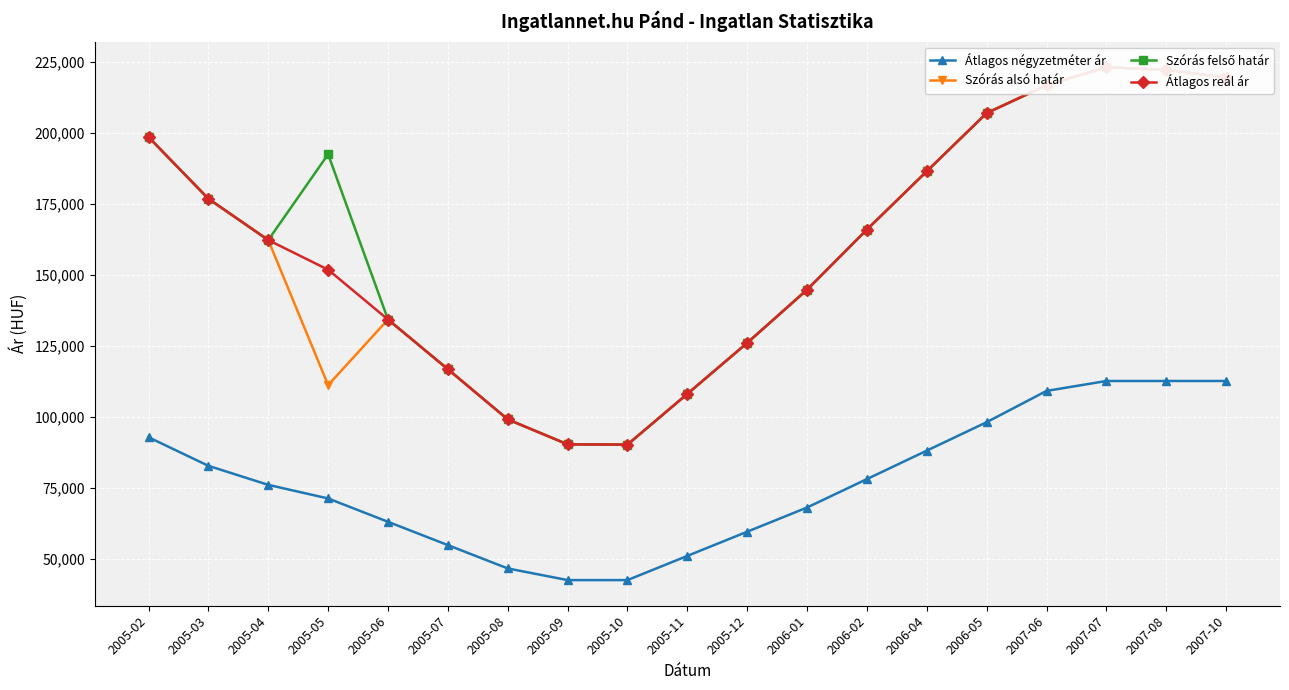

Reading right to left, extract all data points from this chart.

Átlagos négyzetméter ár: 2007-10=112631	2007-08=112631	2007-07=112631	2007-06=109135	2006-05=98117	2006-04=88098	2006-02=78080	2006-01=68061	2005-12=59541	2005-11=51020	2005-10=42500	2005-09=42500	2005-08=46607	2005-07=54821	2005-06=63036	2005-05=71250	2005-04=76042	2005-03=82750	2005-02=92813
Szórás alsó határ: 2007-10=219523	2007-08=222212	2007-07=223147	2007-06=216782	2006-05=206989	2006-04=186496	2006-02=165978	2006-01=144780	2005-12=126043	2005-11=108080	2005-10=90219	2005-09=90313	2005-08=99109	2005-07=116778	2005-06=134278	2005-05=111170	2005-04=162265	2005-03=176826	2005-02=198537
Szórás felső határ: 2007-10=219523	2007-08=222212	2007-07=223147	2007-06=216782	2006-05=206989	2006-04=186496	2006-02=165978	2006-01=144780	2005-12=126043	2005-11=108080	2005-10=90219	2005-09=90313	2005-08=99109	2005-07=116778	2005-06=134278	2005-05=192486	2005-04=162265	2005-03=176826	2005-02=198537
Átlagos reál ár: 2007-10=219523	2007-08=222212	2007-07=223147	2007-06=216782	2006-05=206989	2006-04=186496	2006-02=165978	2006-01=144780	2005-12=126043	2005-11=108080	2005-10=90219	2005-09=90313	2005-08=99109	2005-07=116778	2005-06=134278	2005-05=151828	2005-04=162265	2005-03=176826	2005-02=198537